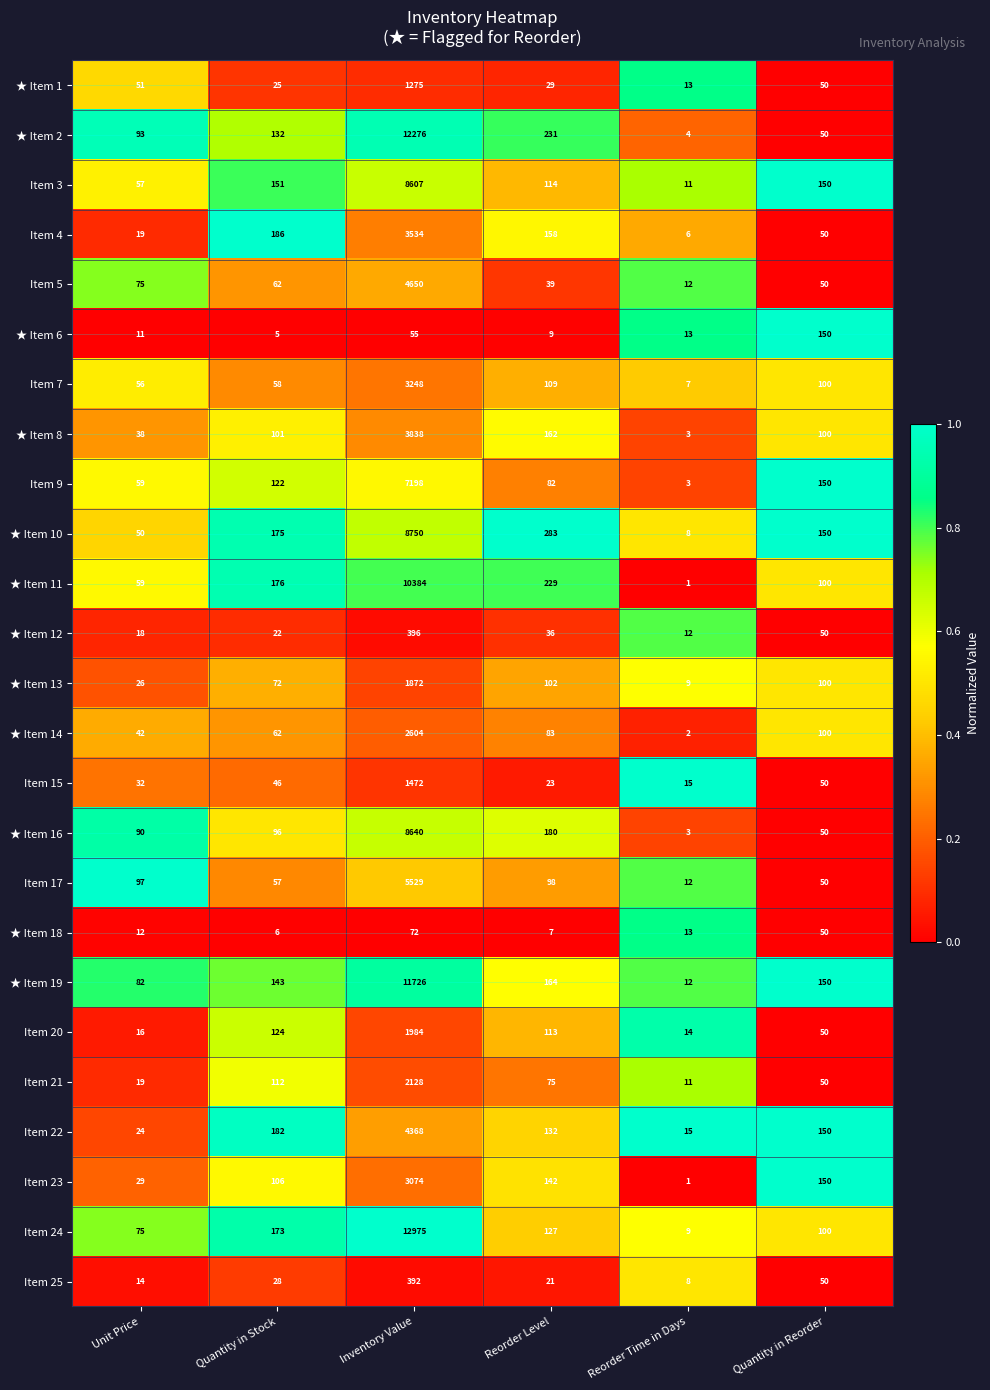

At which category is the sum across all series the highest?

Inventory Value